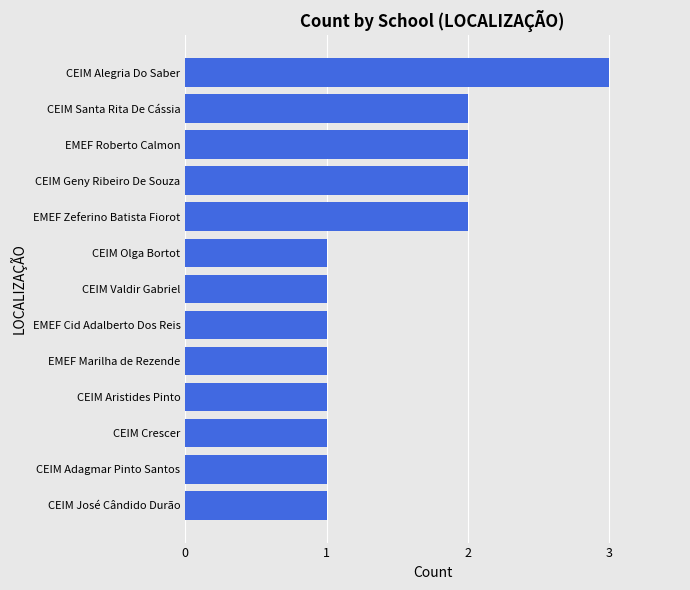

True or false: the data shows 0 at CEIM Crescer.

False